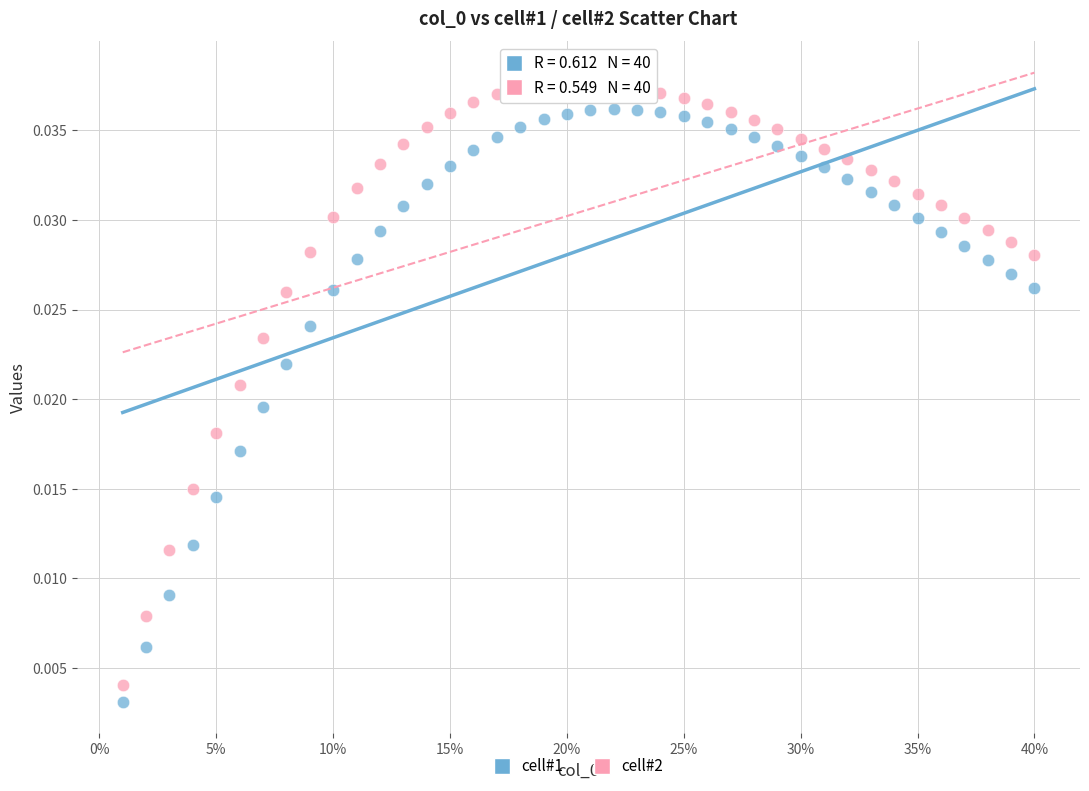

What is the X range (max minus min) for the scatter plot?

0.4